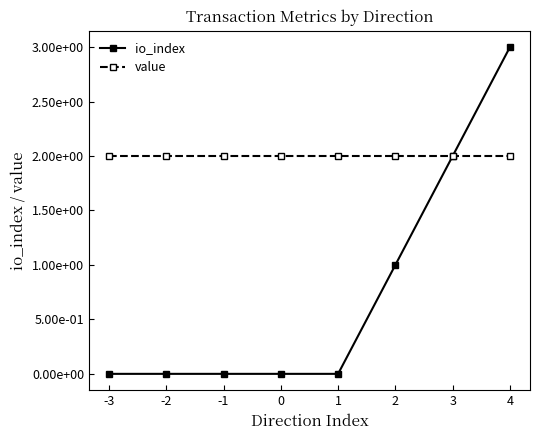

How many categories are shown in the chart?

8